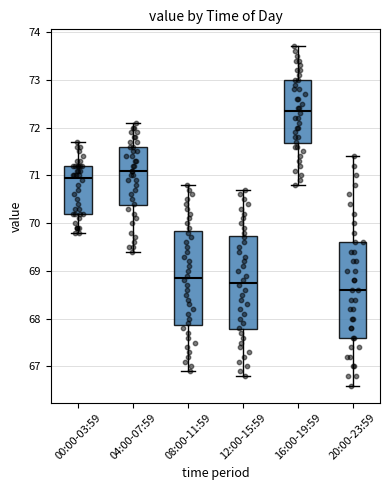

Reading left to right, read every box against the y-axis: the position of its median line, the range the box covers, and the ends of its whiskers. The values are not printed on the chart, so give them approximately, as read against the axis.

00:00-03:59: median 71.0, box 70.2 to 71.2, whiskers 69.8 to 71.7
04:00-07:59: median 71.1, box 70.4 to 71.6, whiskers 69.4 to 72.1
08:00-11:59: median 68.9, box 67.9 to 69.8, whiskers 66.9 to 70.8
12:00-15:59: median 68.8, box 67.8 to 69.7, whiskers 66.8 to 70.7
16:00-19:59: median 72.4, box 71.7 to 73.0, whiskers 70.8 to 73.7
20:00-23:59: median 68.6, box 67.6 to 69.6, whiskers 66.6 to 71.4